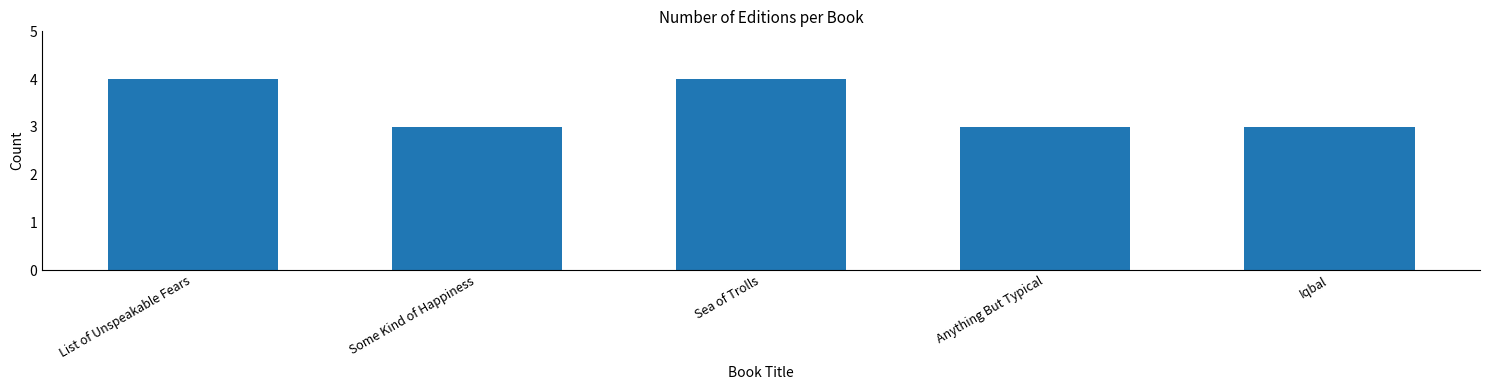

Count the number of categories in the chart.

5